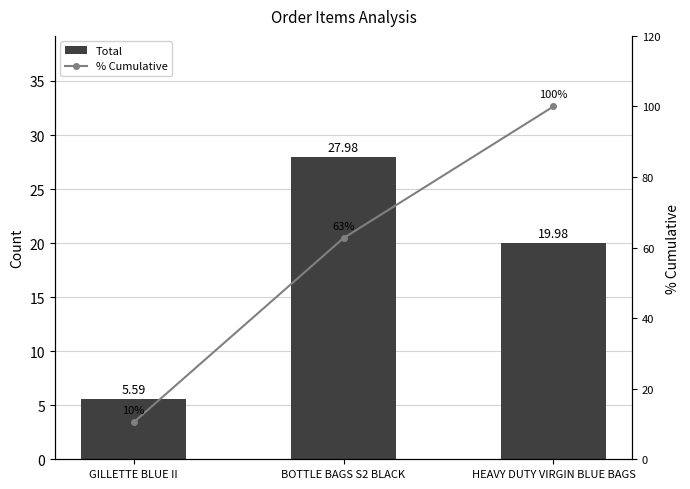

What is the average value of the Total series?

17.8